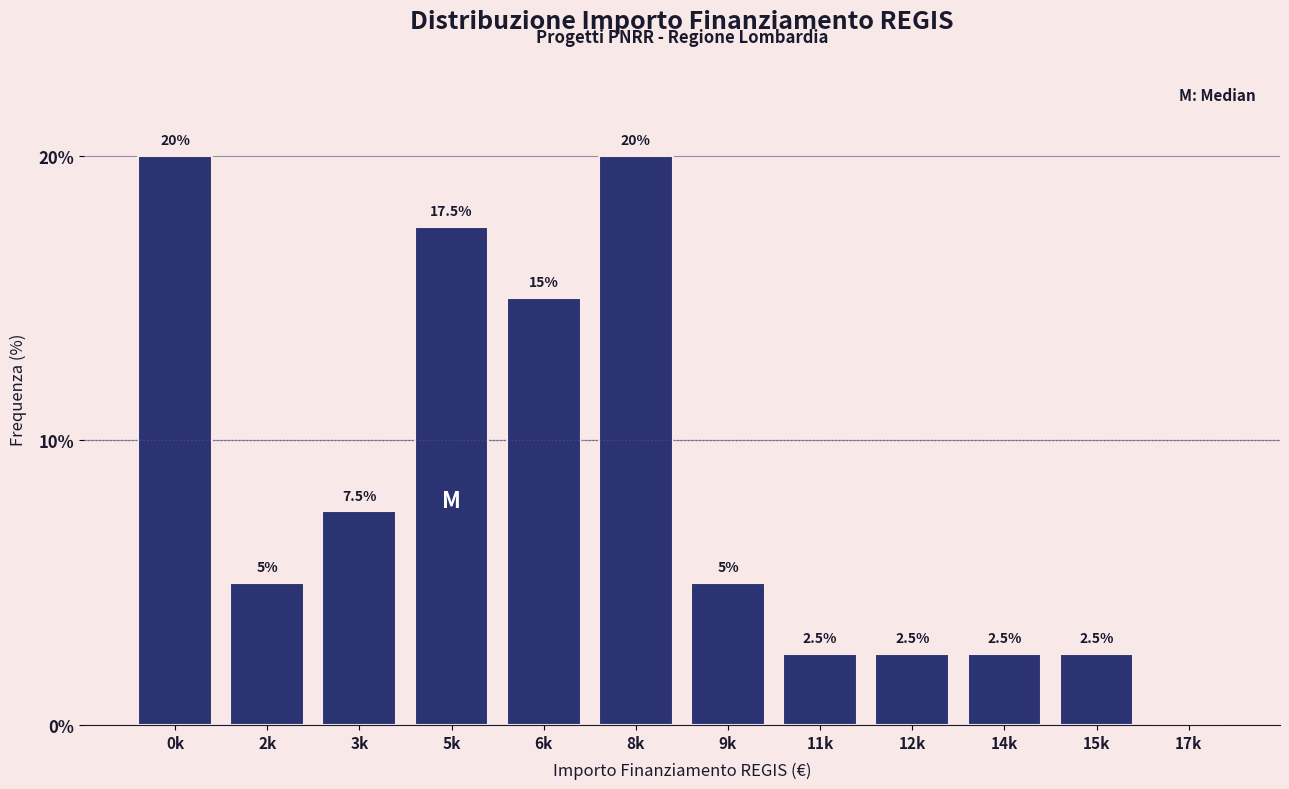

Reading left to right, list all the values displayed in this chart.

0k=20.0	2k=5.0	3k=7.5	5k=17.5	6k=15.0	8k=20.0	9k=5.0	11k=2.5	12k=2.5	14k=2.5	15k=2.5	17k=0.0